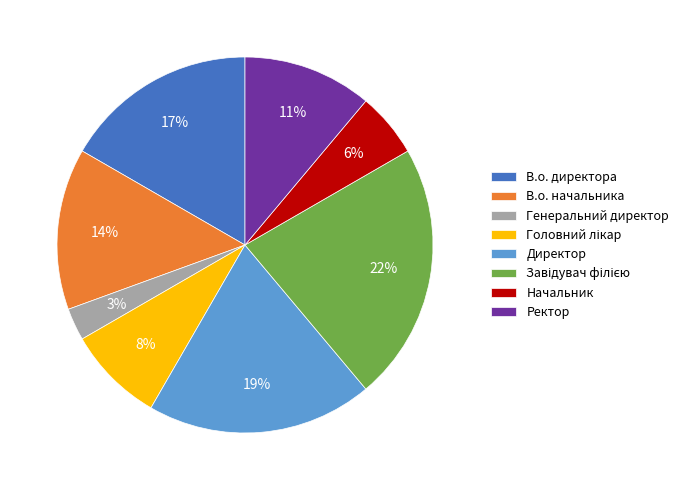

What is the smallest slice in the pie chart?

Генеральний директор